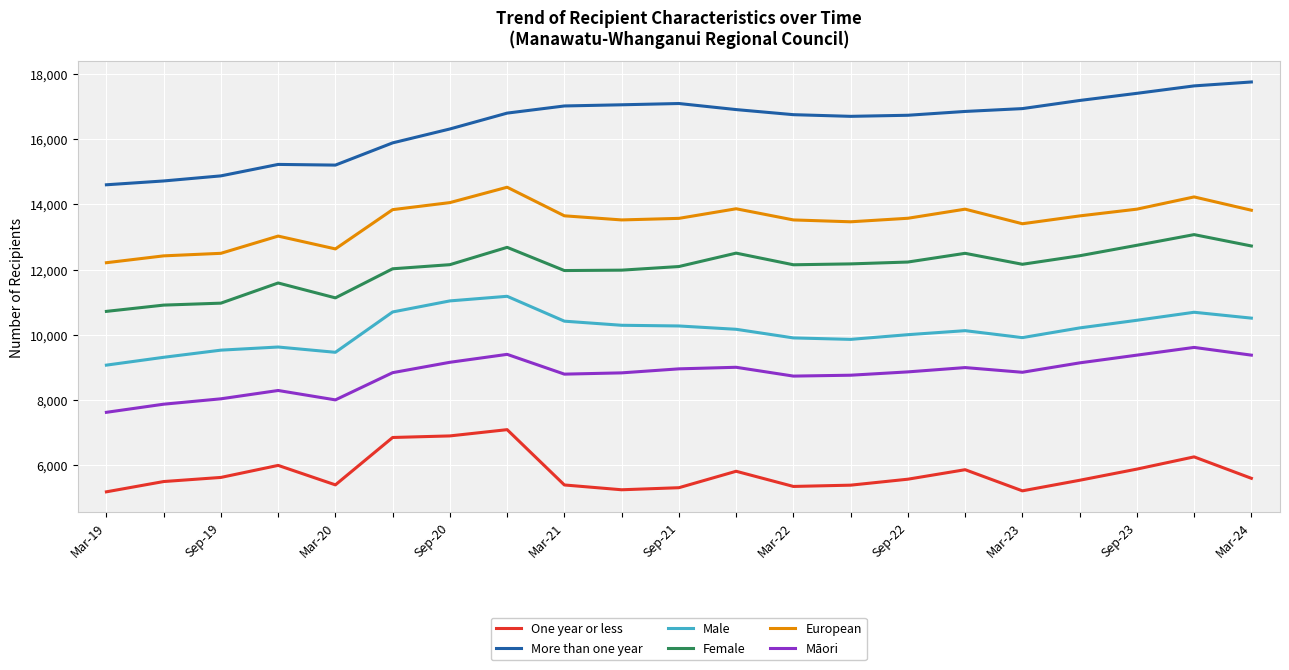

What is the difference between the maximum and minimum values in the Male series?

2109